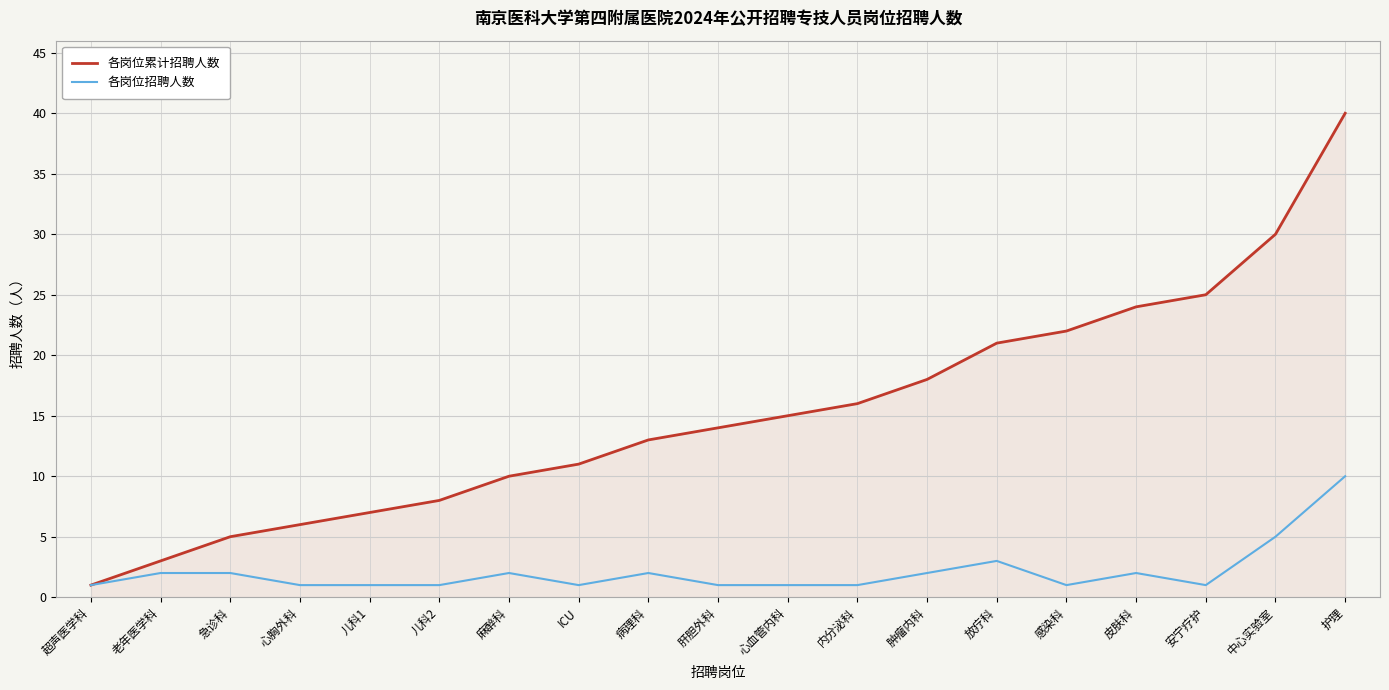

List the labels in order of 各岗位累计招聘人数 value, smallest first.

超声医学科, 老年医学科, 急诊科, 心胸外科, 儿科1, 儿科2, 麻醉科, ICU, 病理科, 肝胆外科, 心血管内科, 内分泌科, 肿瘤内科, 放疗科, 感染科, 皮肤科, 安宁疗护, 中心实验室, 护理